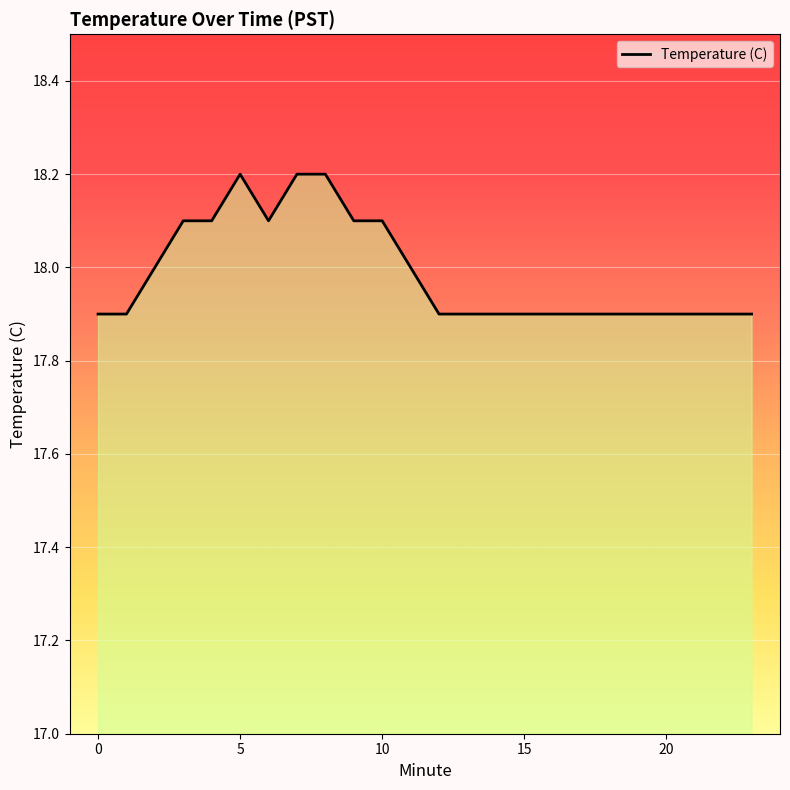

What is the maximum value shown in the chart?

18.2